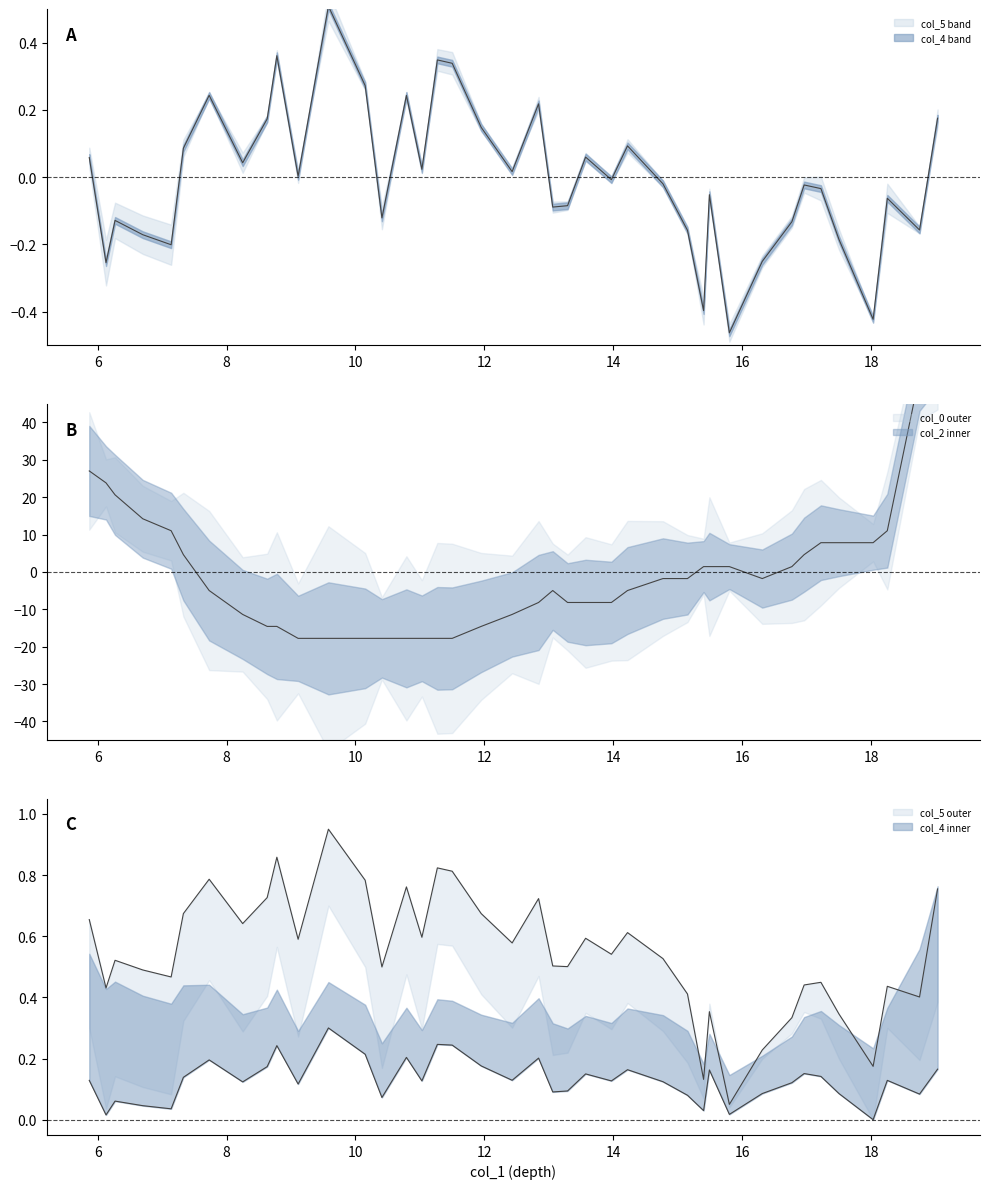

Reading left to right, list all the values displayed in this chart.

col_5: 5.87=0.7	6.13=0.4	6.27=0.5	6.7=0.5	7.14=0.5	7.33=0.7	7.73=0.8	8.25=0.6	8.63=0.7	8.78=0.9	9.11=0.6	9.58=1.0	10.15=0.8	10.41=0.5	10.79=0.8	11.03=0.6	11.27=0.8	11.5=0.8	11.95=0.7	12.43=0.6	12.84=0.7	13.06=0.5	13.29=0.5	13.57=0.6	13.97=0.5	14.22=0.6	14.77=0.5	15.15=0.4	15.4=0.1	15.49=0.4	15.8=0.1	16.31=0.2	16.77=0.3	16.96=0.4	17.22=0.4	17.5=0.3	18.03=0.2	18.25=0.4	18.75=0.4	19.03=0.8
col_4: 5.87=0.1	6.13=0.0	6.27=0.1	6.7=0.0	7.14=0.0	7.33=0.1	7.73=0.2	8.25=0.1	8.63=0.2	8.78=0.2	9.11=0.1	9.58=0.3	10.15=0.2	10.41=0.1	10.79=0.2	11.03=0.1	11.27=0.2	11.5=0.2	11.95=0.2	12.43=0.1	12.84=0.2	13.06=0.1	13.29=0.1	13.57=0.1	13.97=0.1	14.22=0.2	14.77=0.1	15.15=0.1	15.4=0.0	15.49=0.2	15.8=0.0	16.31=0.1	16.77=0.1	16.96=0.2	17.22=0.1	17.5=0.1	18.03=0.0	18.25=0.1	18.75=0.1	19.03=0.2
col_0: 5.87=27.0	6.13=23.8	6.27=20.6	6.7=14.2	7.14=11.0	7.33=4.6	7.73=-5.0	8.25=-11.4	8.63=-14.6	8.78=-14.6	9.11=-17.8	9.58=-17.8	10.15=-17.8	10.41=-17.8	10.79=-17.8	11.03=-17.8	11.27=-17.8	11.5=-17.8	11.95=-14.6	12.43=-11.4	12.84=-8.2	13.06=-5.0	13.29=-8.2	13.57=-8.2	13.97=-8.2	14.22=-5.0	14.77=-1.8	15.15=-1.8	15.4=1.4	15.49=1.4	15.8=1.4	16.31=-1.8	16.77=1.4	16.96=4.6	17.22=7.8	17.5=7.8	18.03=7.8	18.25=11.0	18.75=52.6	19.03=62.2